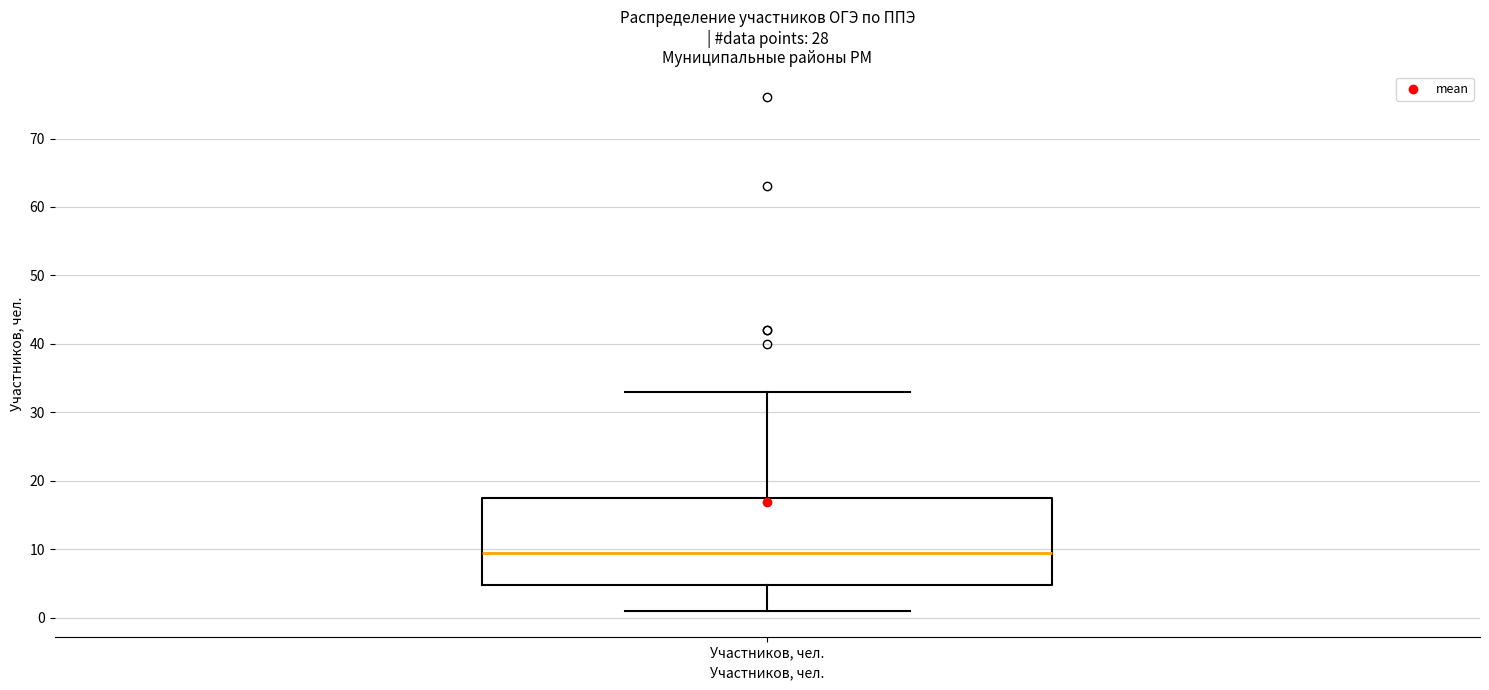

Transcribe this box plot: give where the median line is, the range the box spans, and where the two whiskers end, as read against the y-axis. The values are not printed on the chart, so give them approximately, as read against the axis.

median 10, box 5 to 18, whiskers 1 to 33